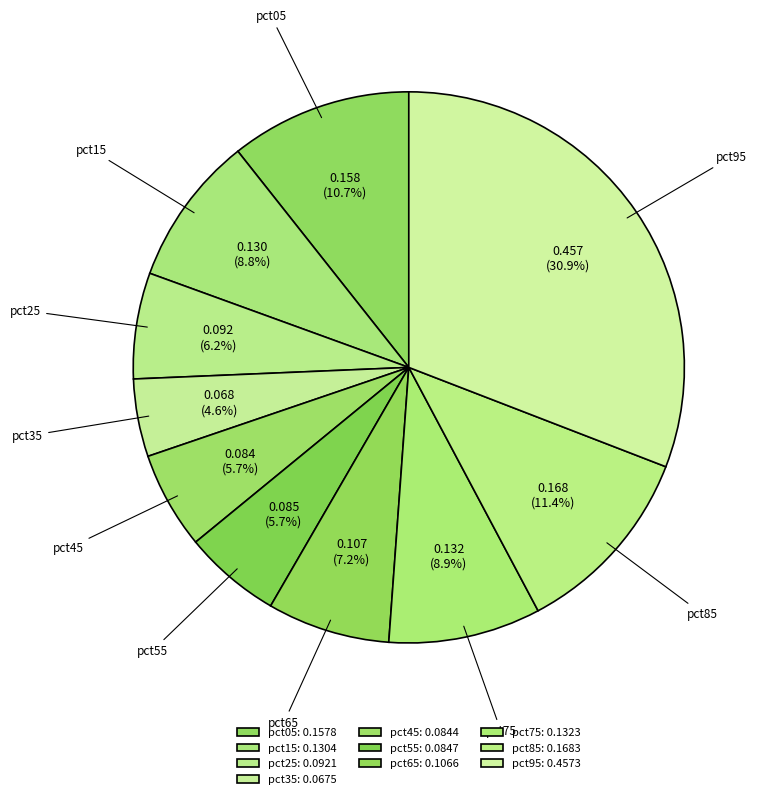

True or false: pct55 accounts for 6% of the total.

True